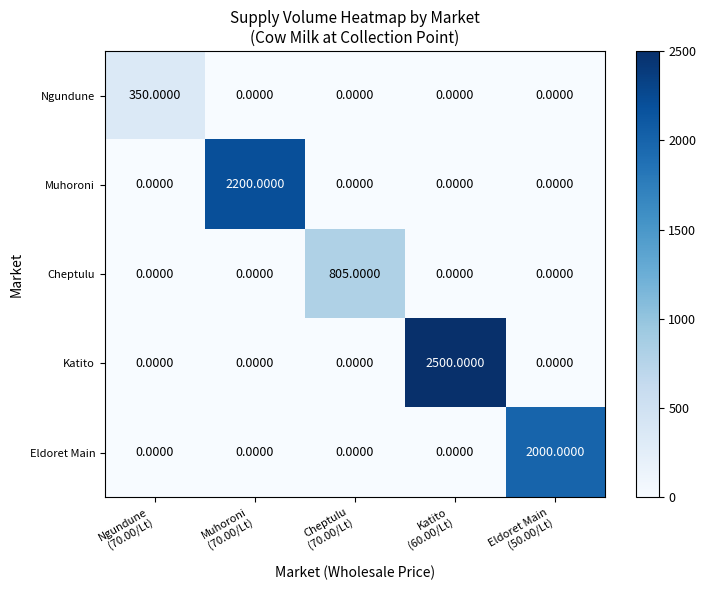

Between Muhoroni
(70.00/Lt) and Cheptulu
(70.00/Lt), which series saw the biggest shift?

Muhoroni